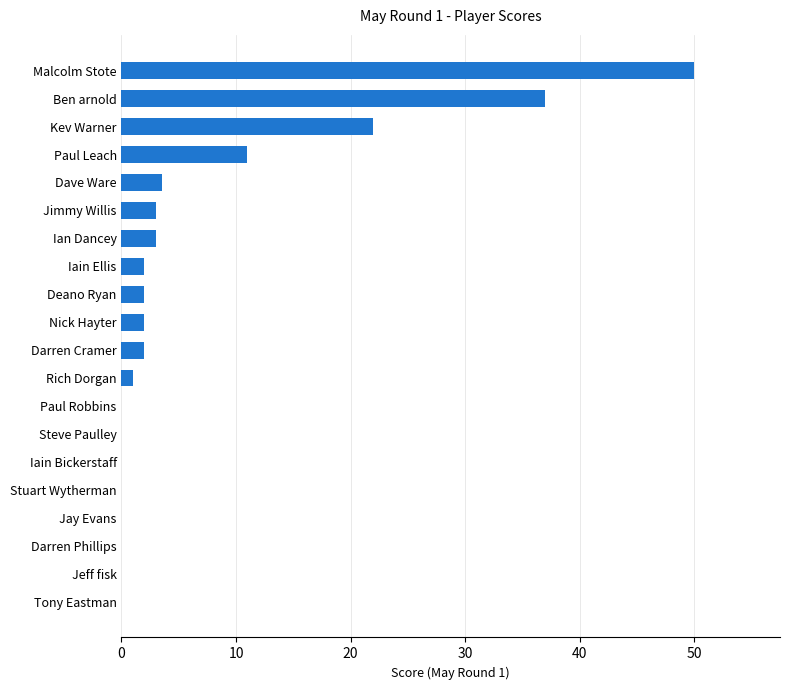

Which has a higher value, Ben arnold or Tony Eastman?

Ben arnold